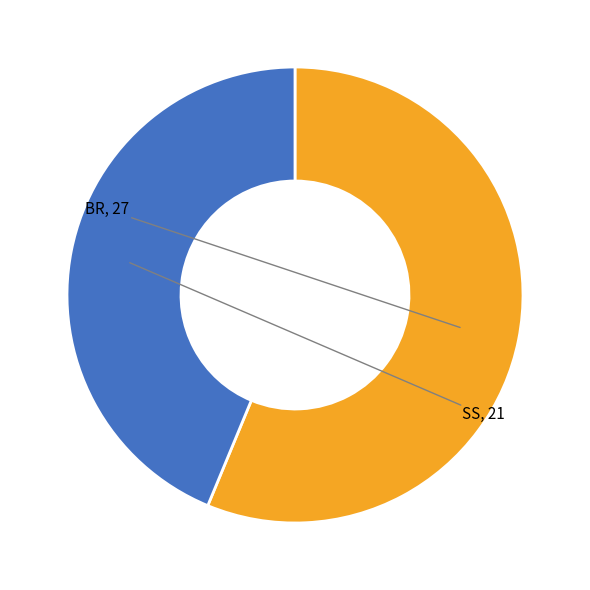

Does any single category account for the majority?

Yes